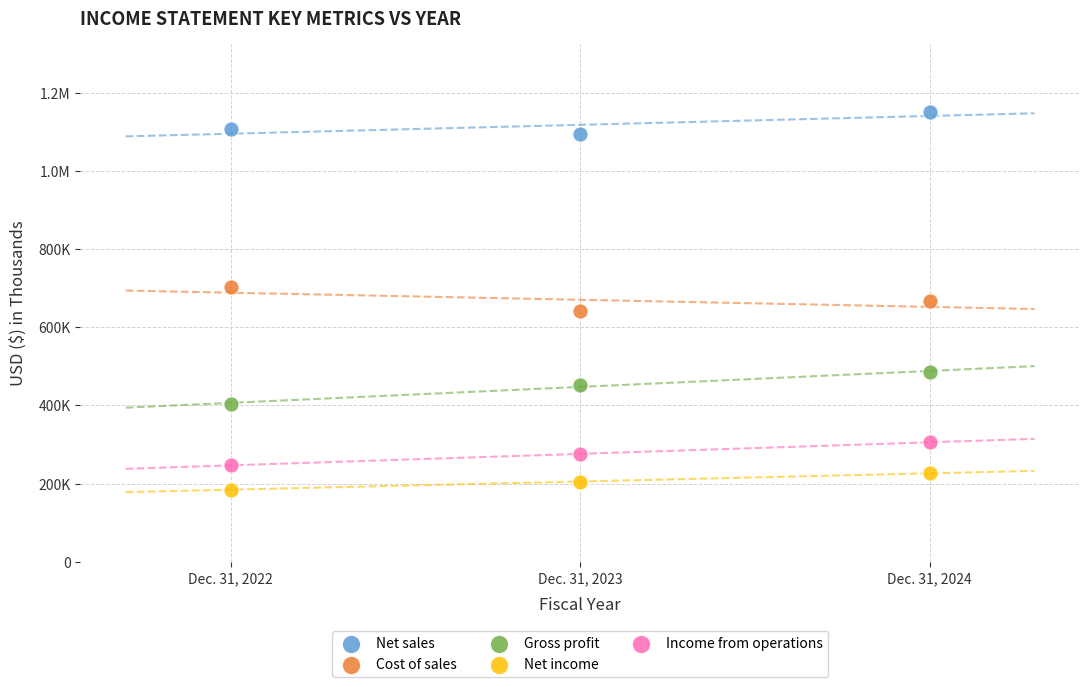

What are all the series names shown in the legend?

Net sales, Cost of sales, Gross profit, Net income, Income from operations